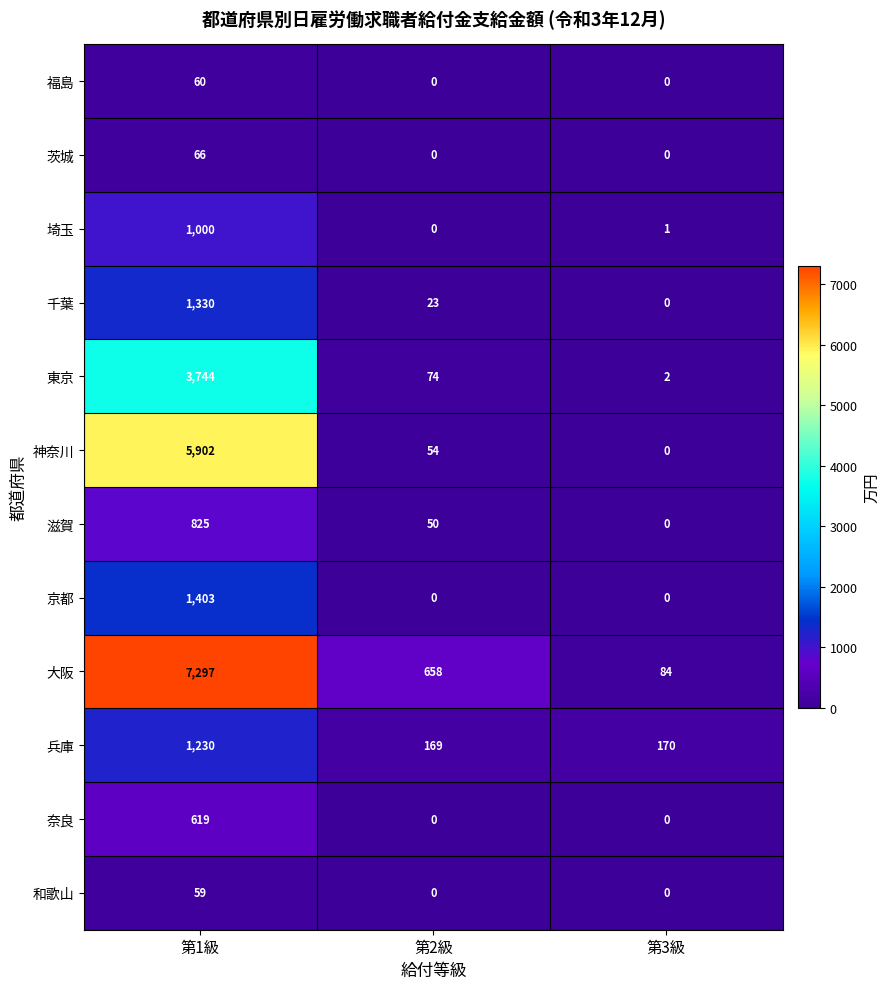

What is the total value across all series at 第3級?

257